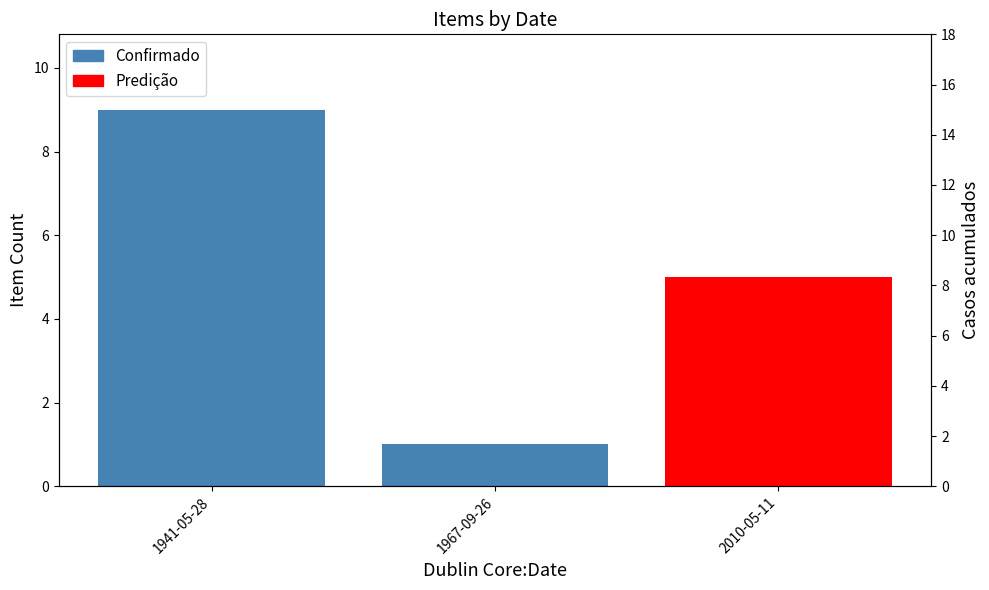

Which category has the lowest value across all series?

1941-05-28